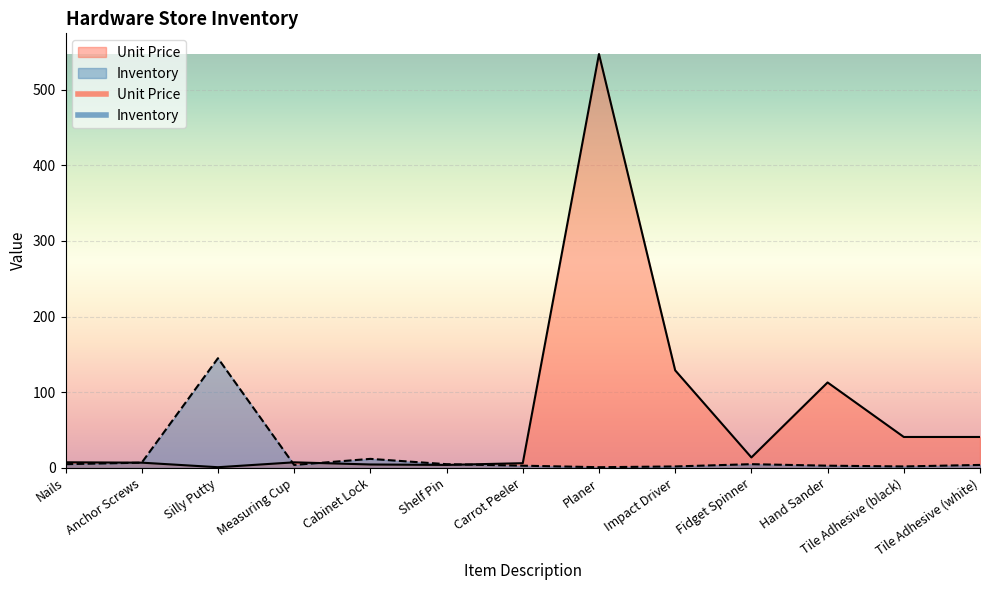

Reading left to right, what are all the values shown in this chart?

Unit Price: 7.5	7.0	1.0	7.4	4.6	4.0	6.3	547.0	129.0	13.9	113.0	41.0	41.0
Inventory: 5.0	7.0	145.0	4.0	12.0	5.0	3.0	1.0	2.0	5.0	3.0	2.0	4.0